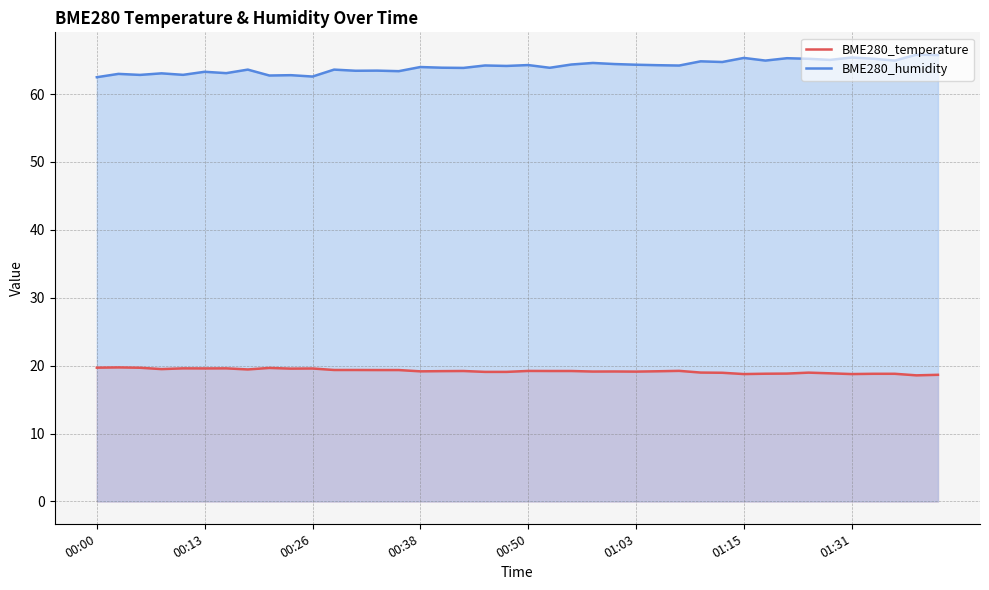

What is the value of the BME280_humidity point at the 27th from the left?

64.2